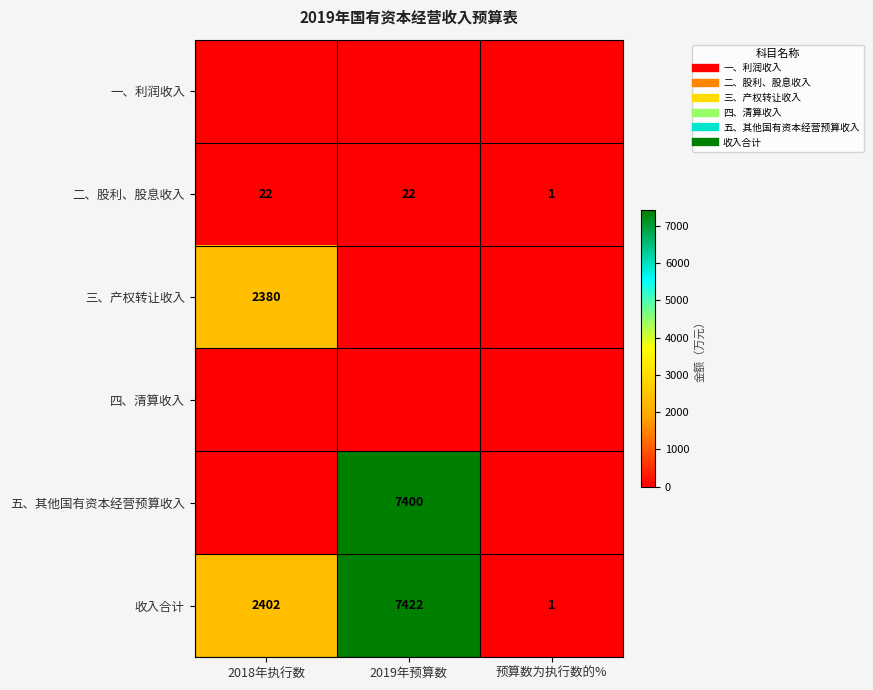

What is the sum of all 五、其他国有资本经营预算收入 values?

7400